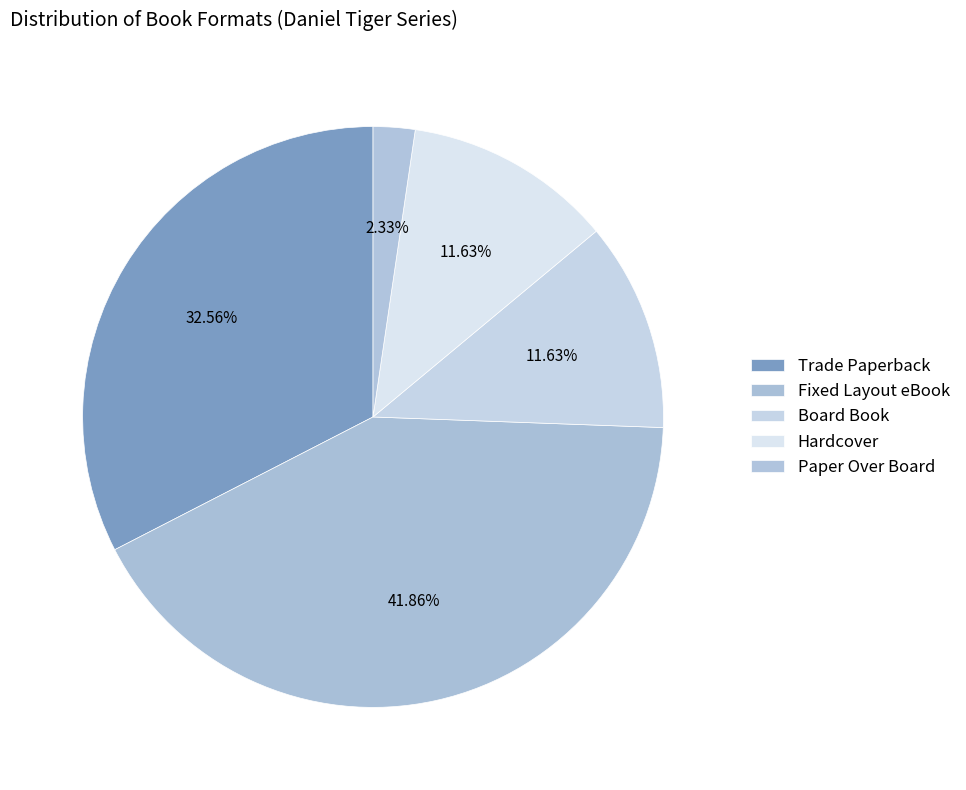

To the nearest percent, what portion does Board Book represent?

12%